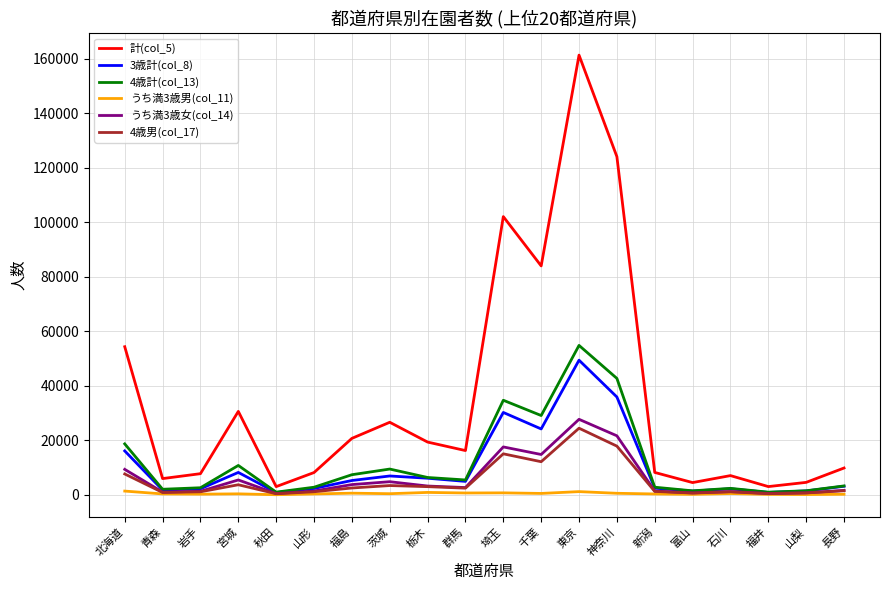

What is the sum of the 3歳計(col_8) values at 北海道 and 神奈川?

52076